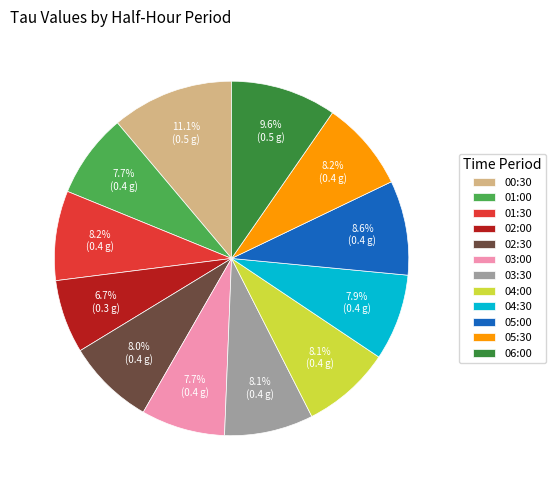

Combined, do 05:30 and 04:30 account for over 50%?

No